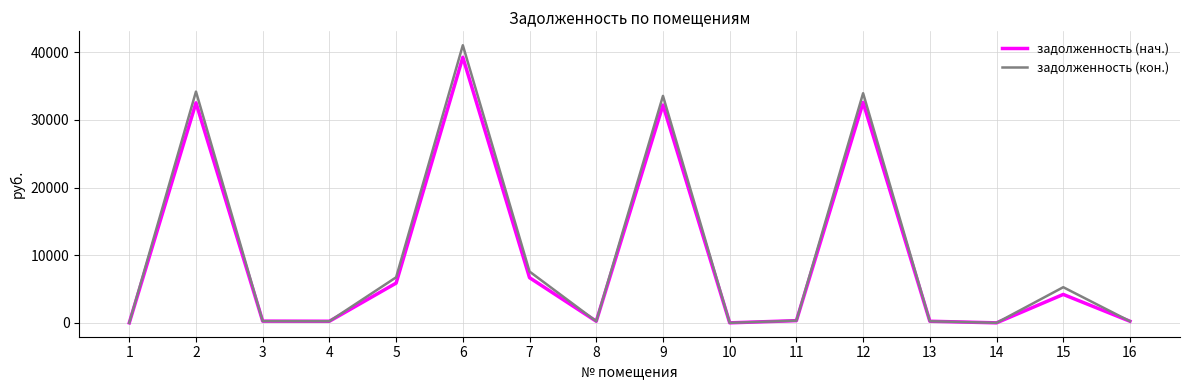

What is the sum of the задолженность (кон.) values at 2 and 10?

34197.0